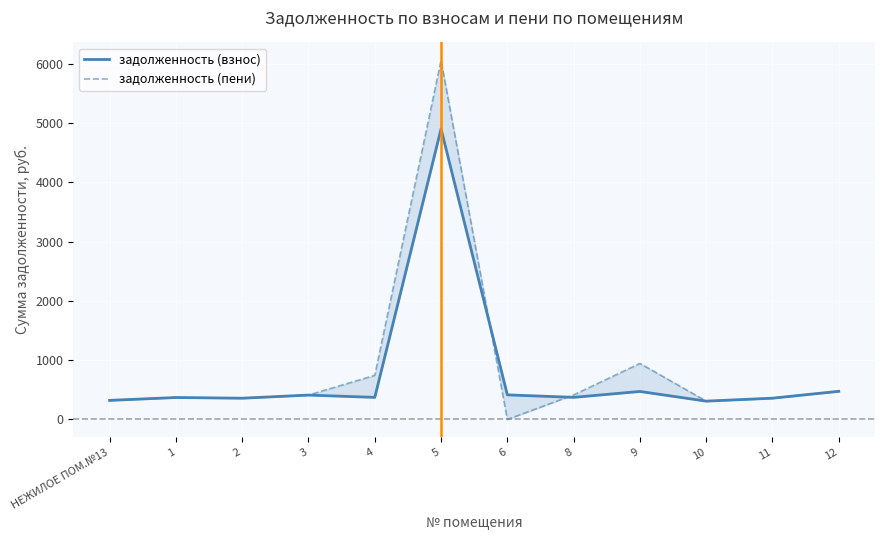

Rank the categories by задолженность (пени) value from highest to lowest.

5, 9, 4, 12, 8, 3, 1, 11, 2, НЕЖИЛОЕ ПОМ.№13, 10, 6